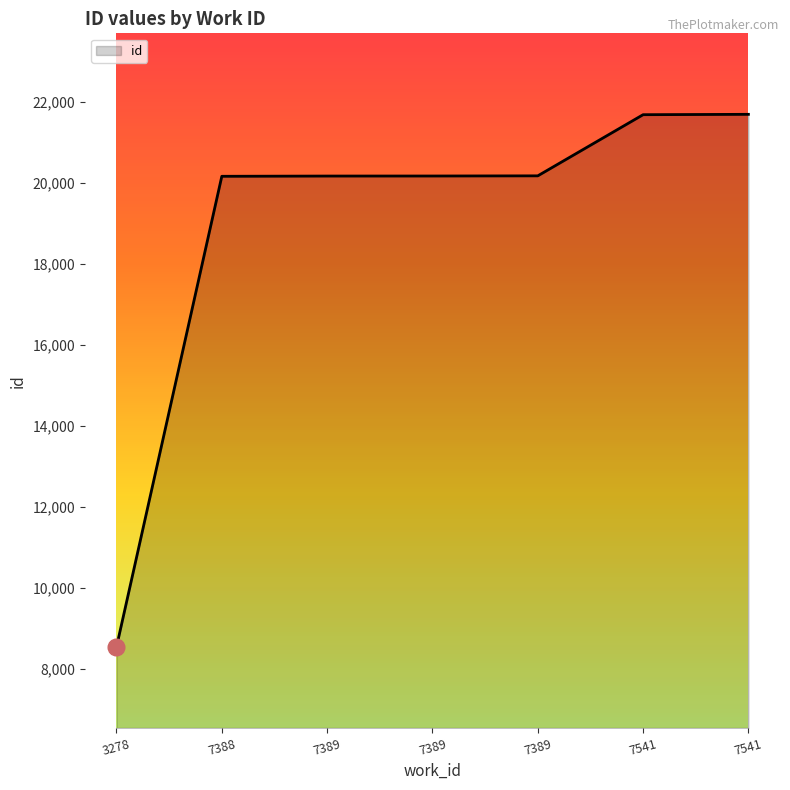

What is the sum of the values at 7541 and 7541?

43373